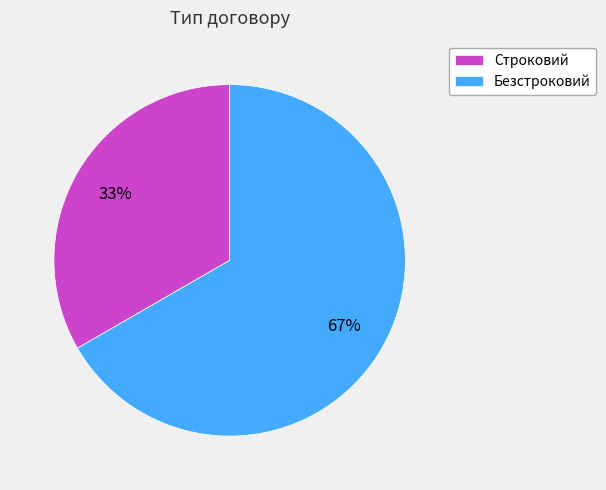

To the nearest percent, what is the combined percentage of Безстроковий and Строковий?

100%